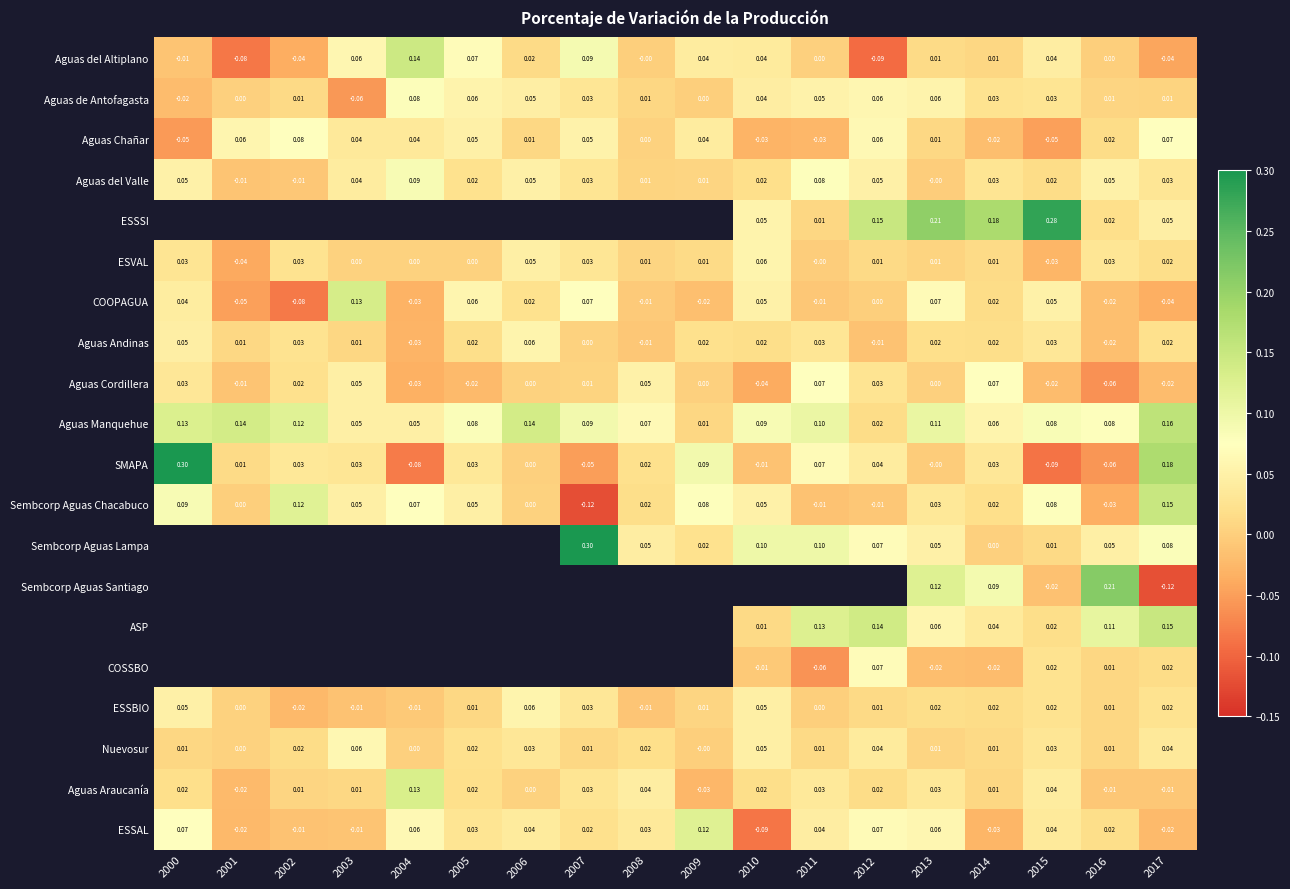

Is the value of Sembcorp Aguas Chacabuco at 2016 greater than the value of COOPAGUA at 2013?

No